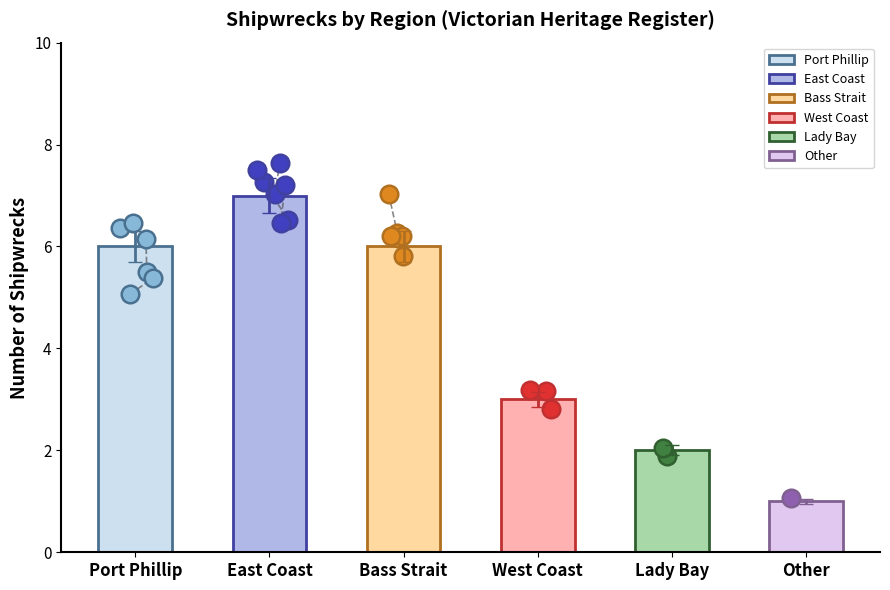

What is the ratio of the value at West Coast to the value at Port Phillip?

0.5